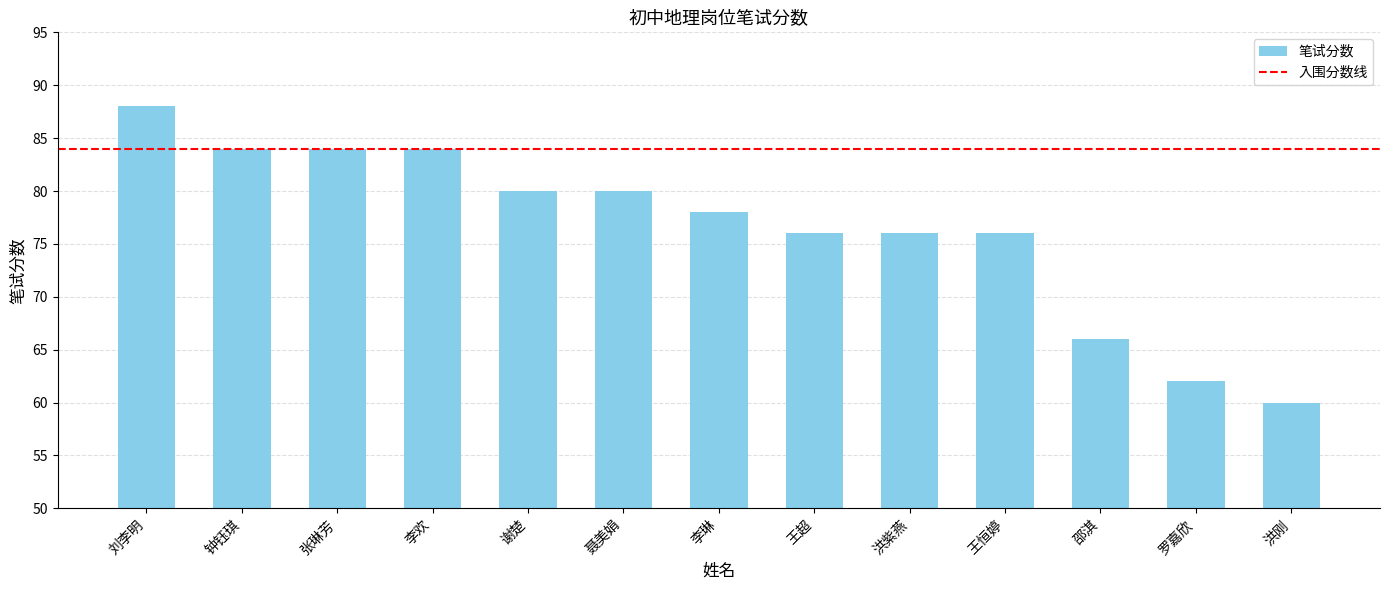

What is the approximate value at 李琳?

78